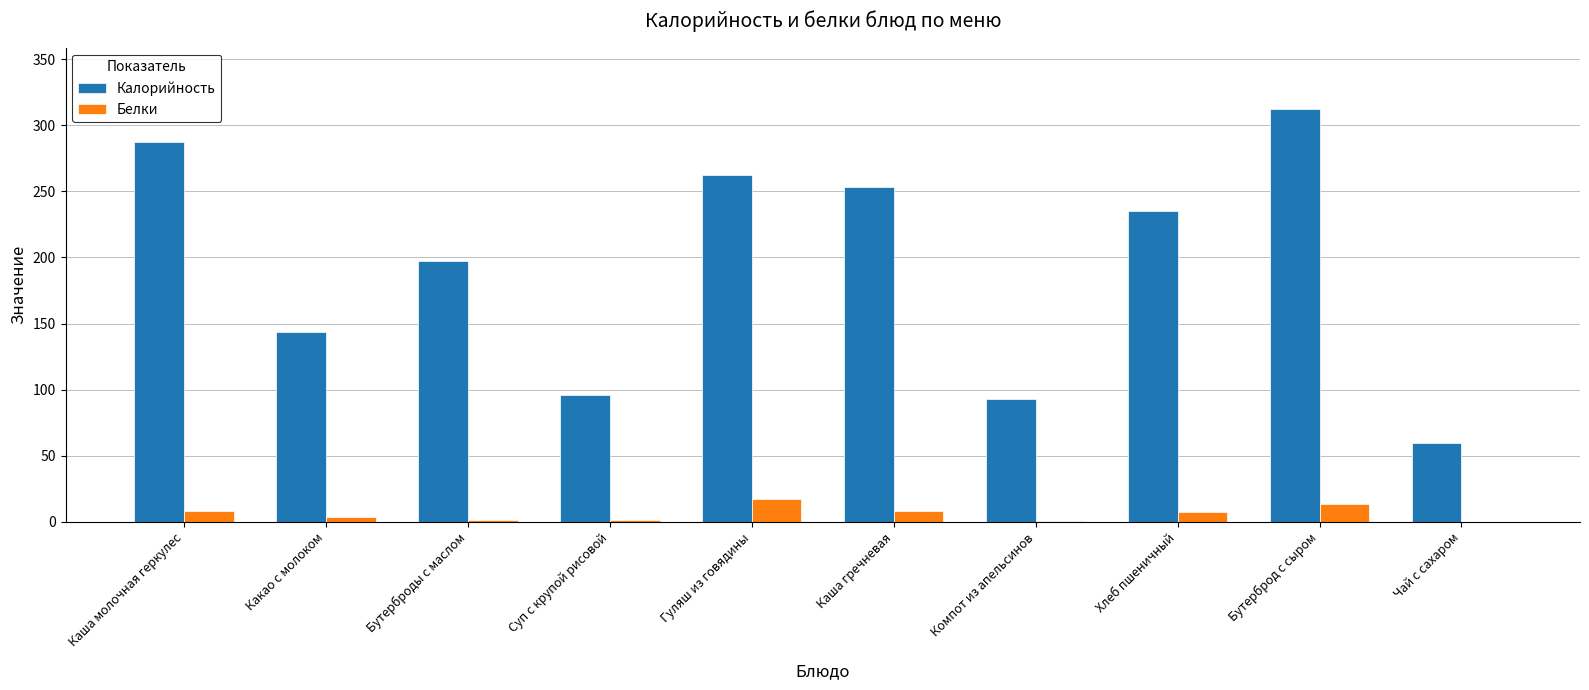

Where does the Калорийность series first go above 235?

Каша молочная геркулес